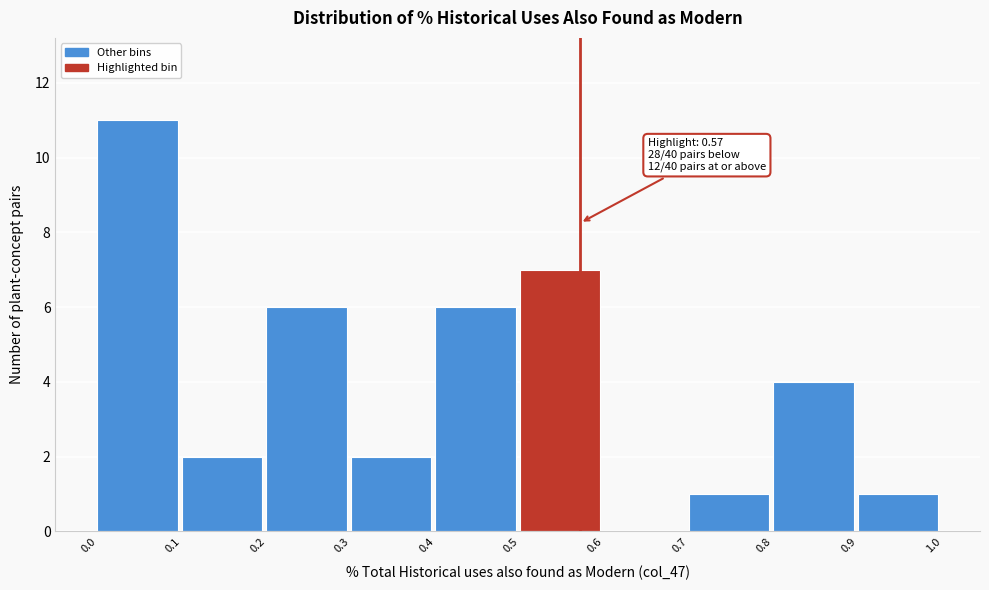

Over which range of the x-axis is the bar tallest?

0.0 to 0.1